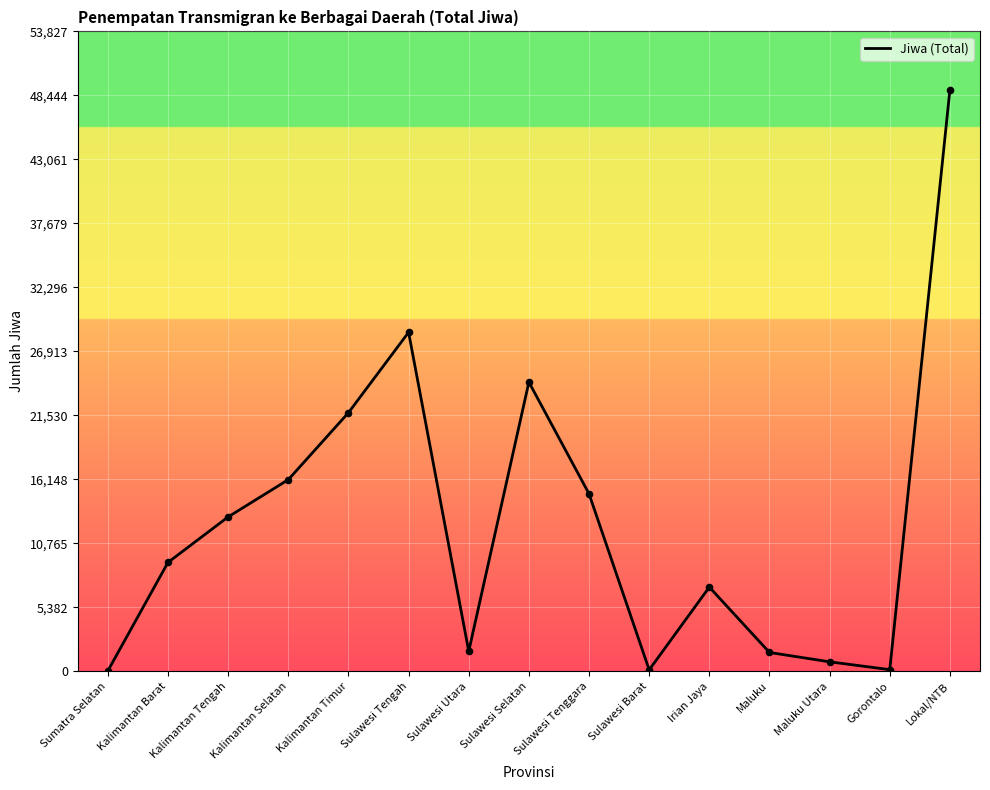

Between Kalimantan Timur and Irian Jaya, which is larger?

Kalimantan Timur